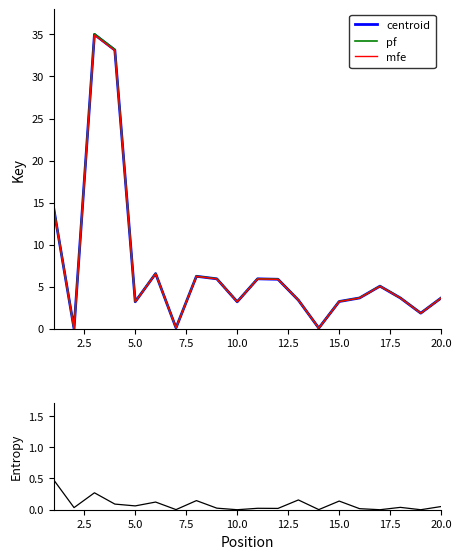

The pf series shows 3.2 at 15.0. True or false?

True